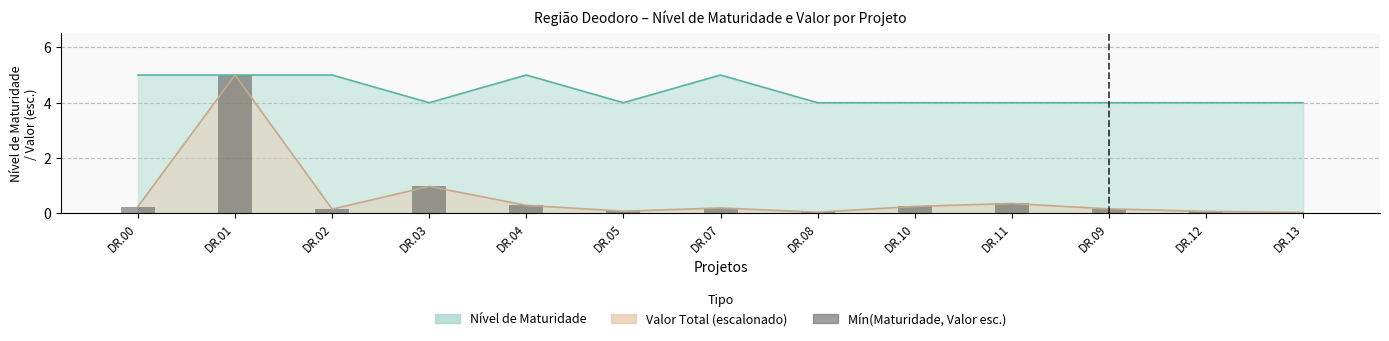

What is the change in value from DR.02 to DR.05?

-0.1